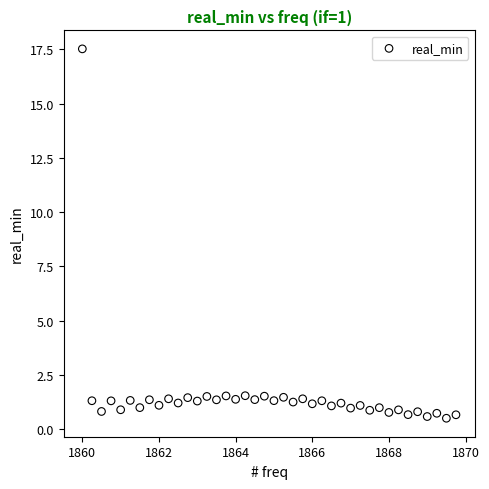

What is the range of Y values (max minus min)?

17.0